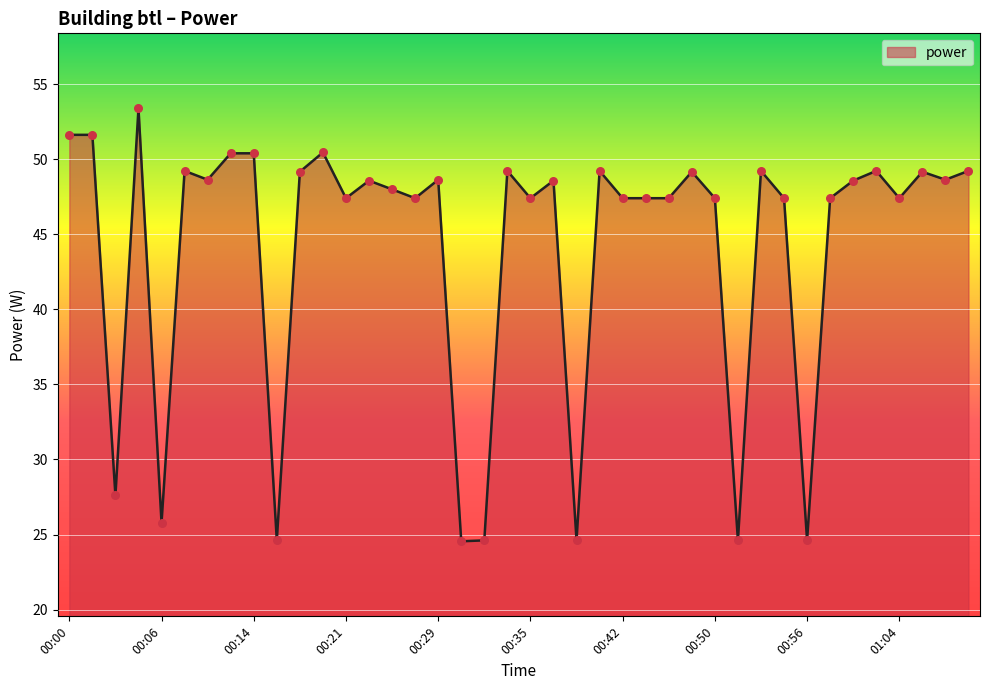

What is the difference between the maximum and minimum values?

28.8